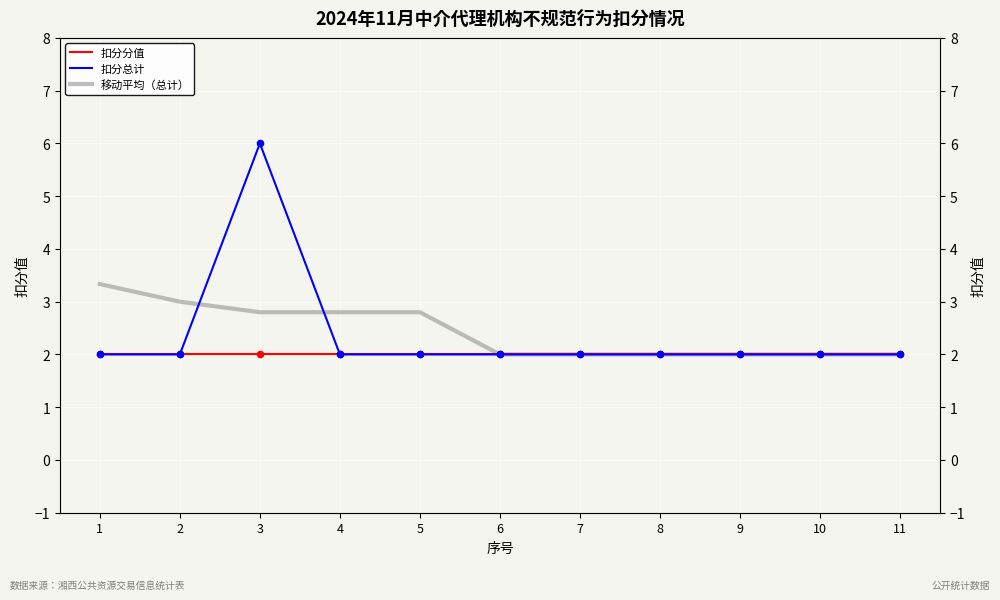

Is the value of 扣分分值 at 6 greater than the value of 扣分总计 at 3?

No